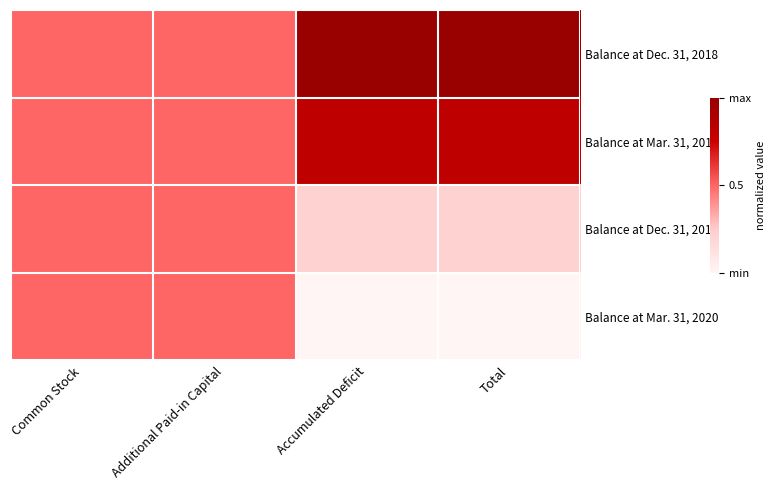

Reading right to left, extract all data points from this chart.

Balance at Dec. 31, 2018: Total=1.0	Accumulated Deficit=1.0	Additional Paid-in Capital=0.5	Common Stock=0.5
Balance at Mar. 31, 2019: Total=0.8	Accumulated Deficit=0.8	Additional Paid-in Capital=0.5	Common Stock=0.5
Balance at Dec. 31, 2019: Total=0.2	Accumulated Deficit=0.2	Additional Paid-in Capital=0.5	Common Stock=0.5
Balance at Mar. 31, 2020: Total=0.0	Accumulated Deficit=0.0	Additional Paid-in Capital=0.5	Common Stock=0.5